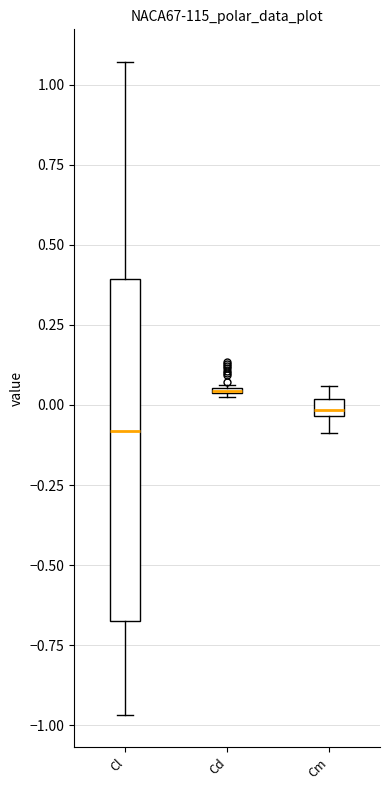

Which box is the tallest, from its lower edge to its upper edge?

Cl